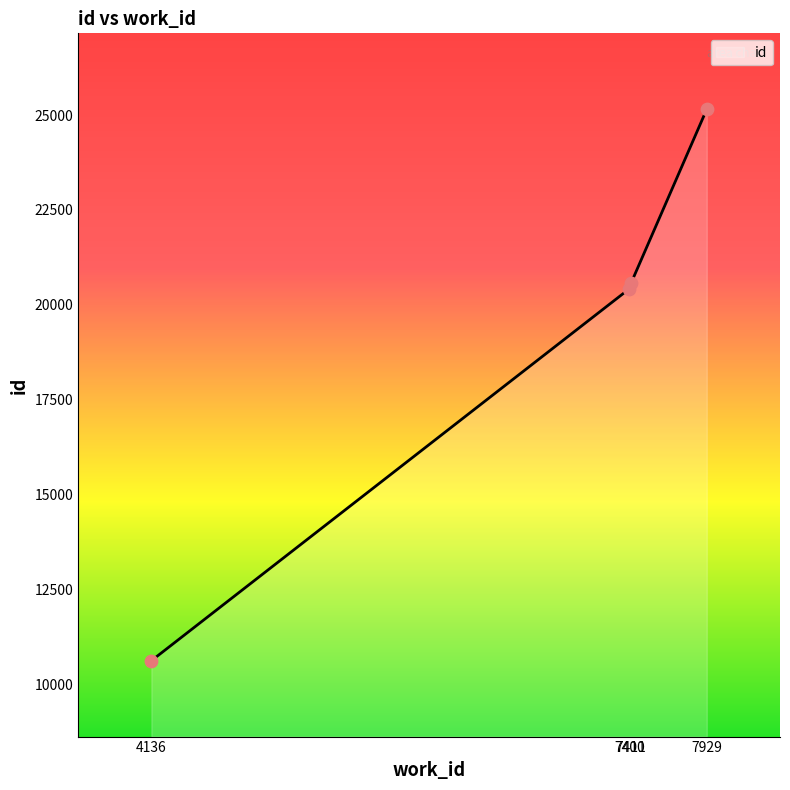

What is the change in value from 7400 to 7411?

+142